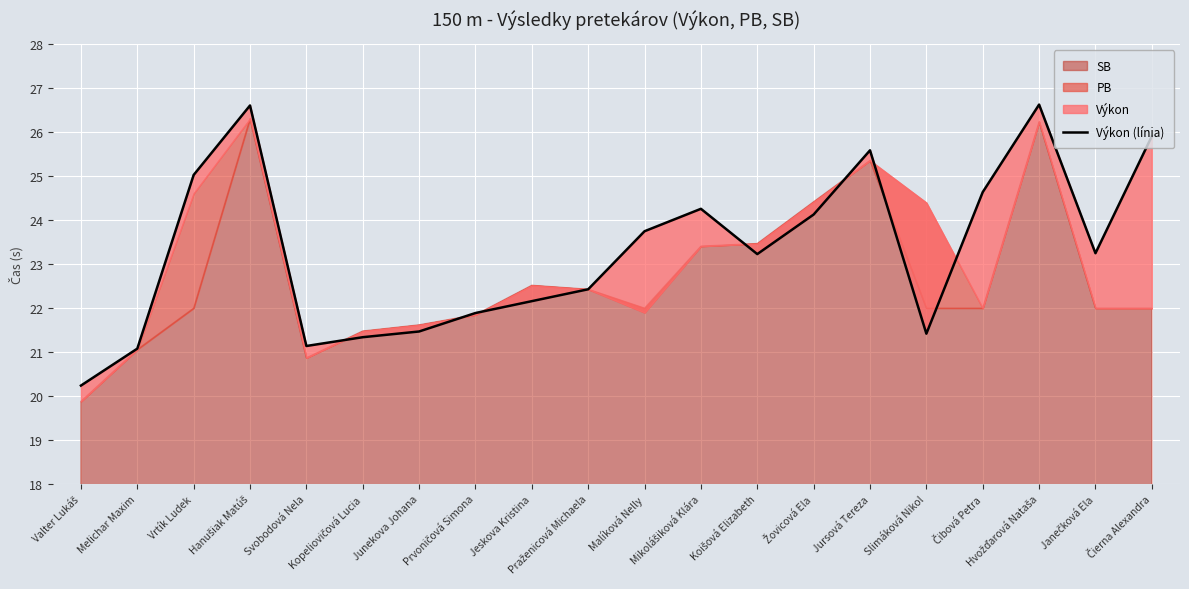

What value does the data have at Valter Lukáš?

20.2